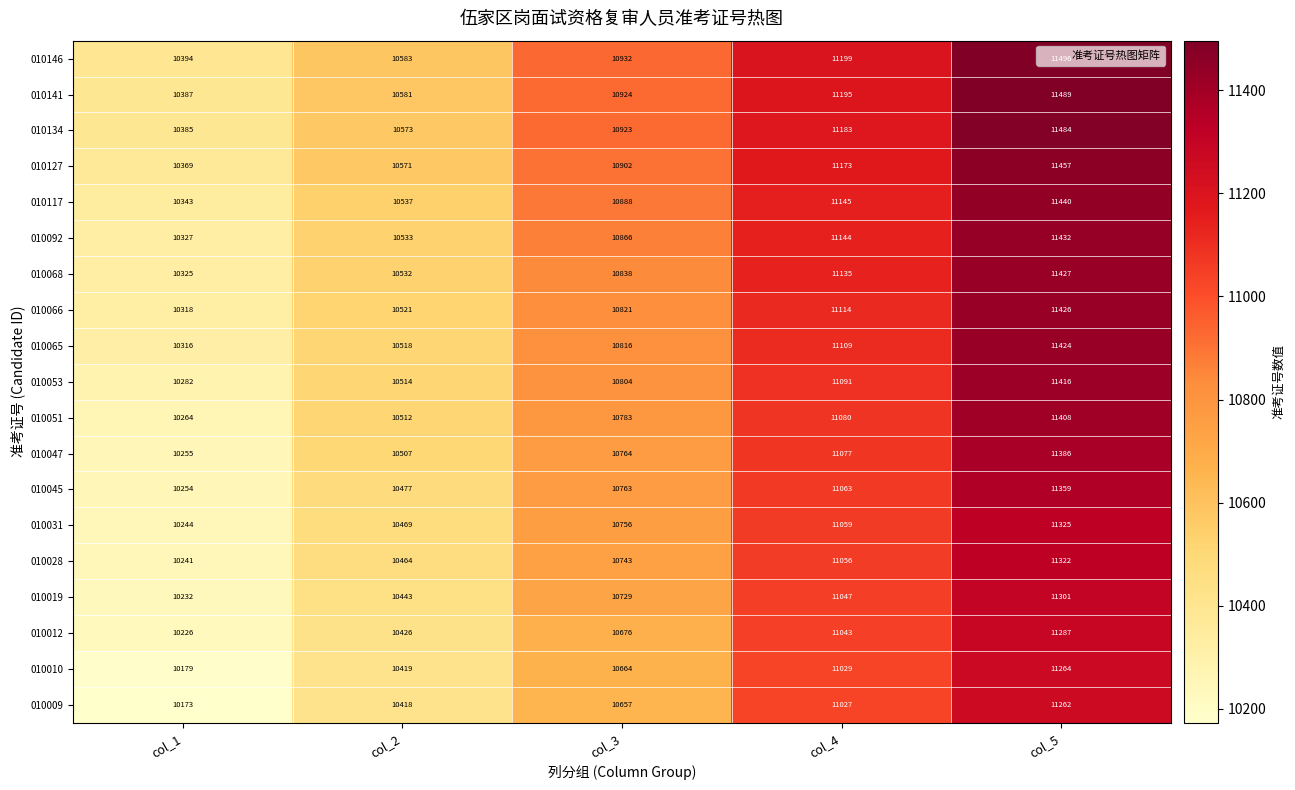

What is the spread (max minus min) of values at col_2?

165